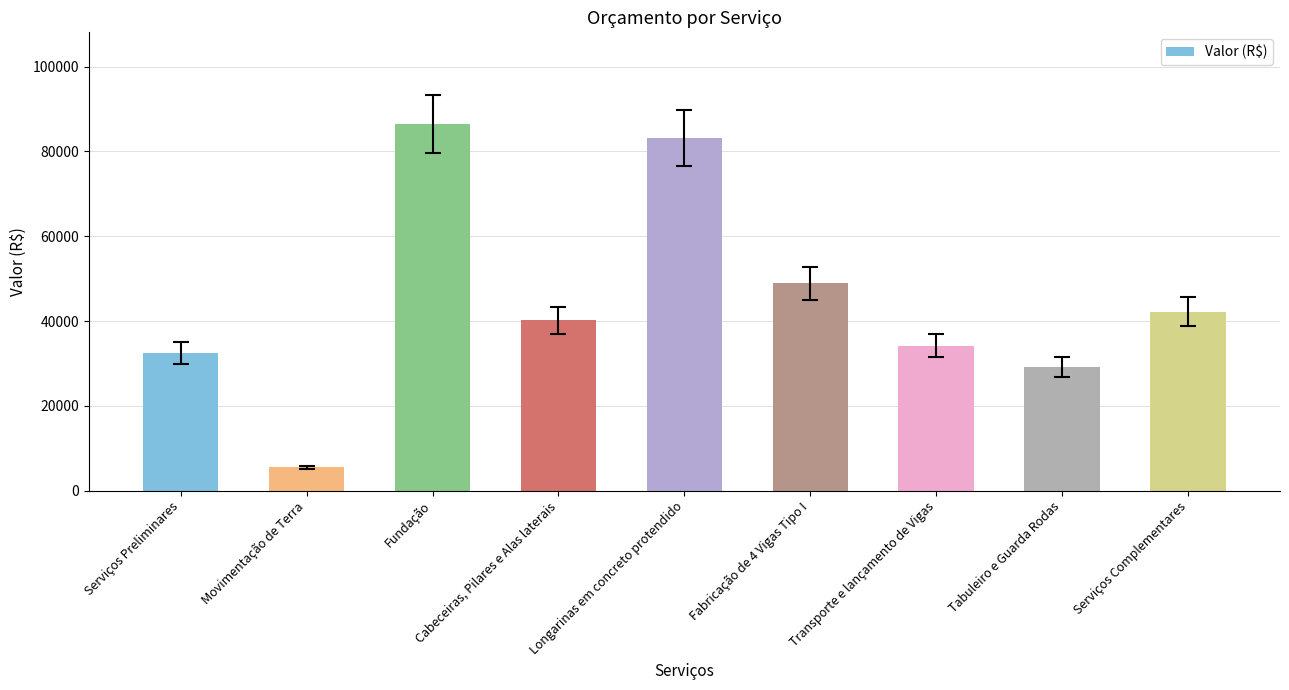

The chart shows a value of 42242.5 at Serviços Complementares. True or false?

True